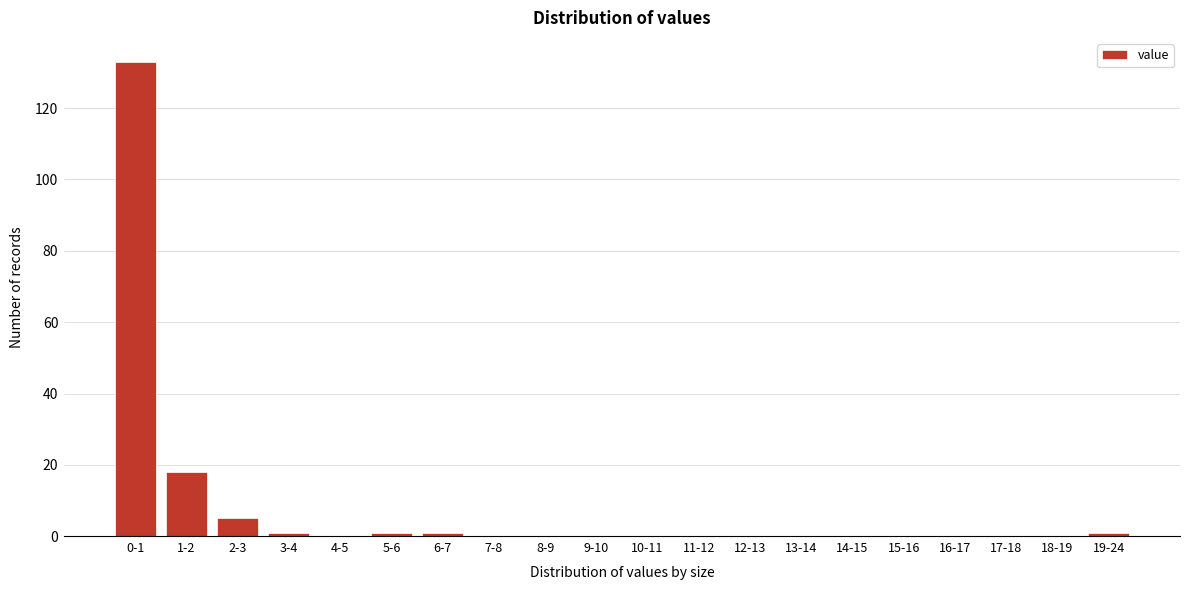

Reading right to left, transcribe all the data shown in this chart.

19-24=1	18-19=0	17-18=0	16-17=0	15-16=0	14-15=0	13-14=0	12-13=0	11-12=0	10-11=0	9-10=0	8-9=0	7-8=0	6-7=1	5-6=1	4-5=0	3-4=1	2-3=5	1-2=18	0-1=133